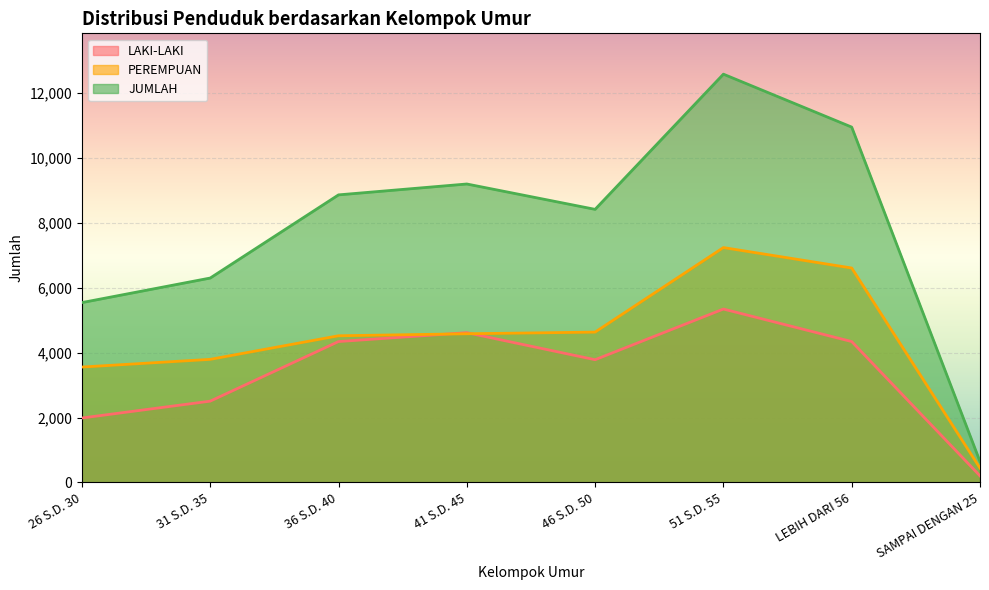

Is the value of JUMLAH at LEBIH DARI 56 greater than the value of LAKI-LAKI at 51 S.D. 55?

Yes